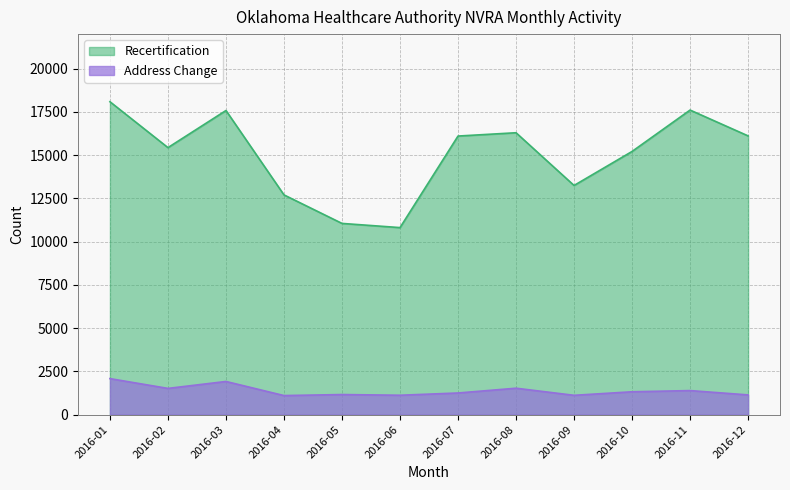

Does the chart display data point markers on the line(s)?

No